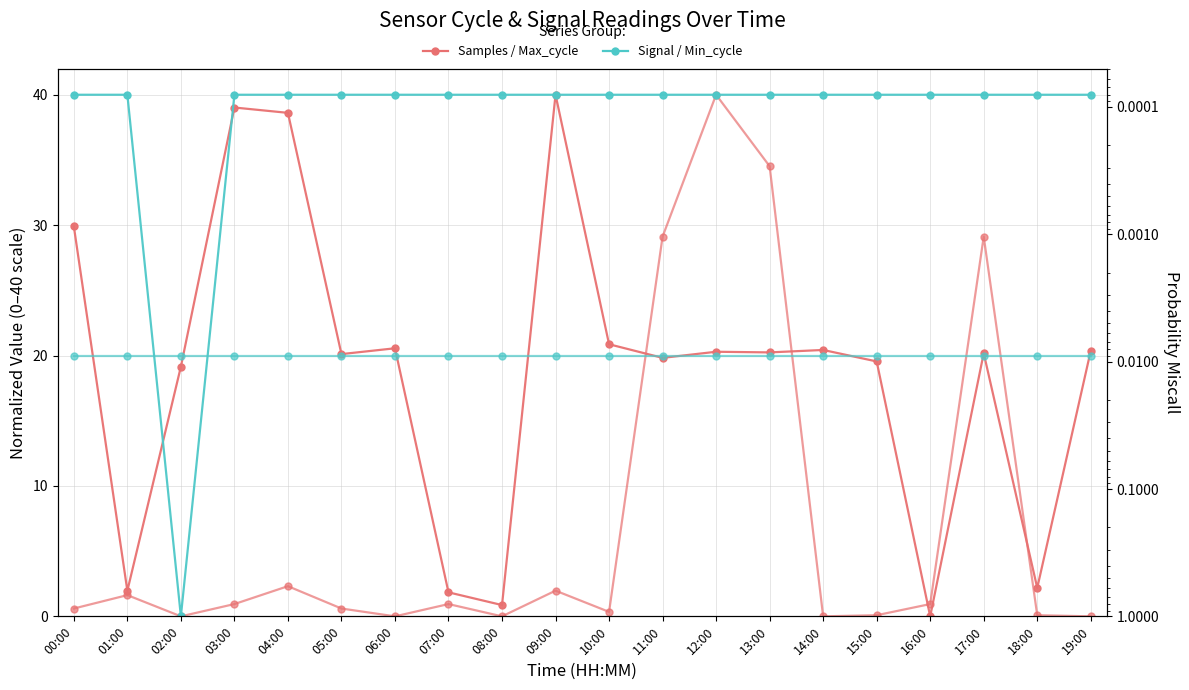

What is the greatest value displayed?

40.0